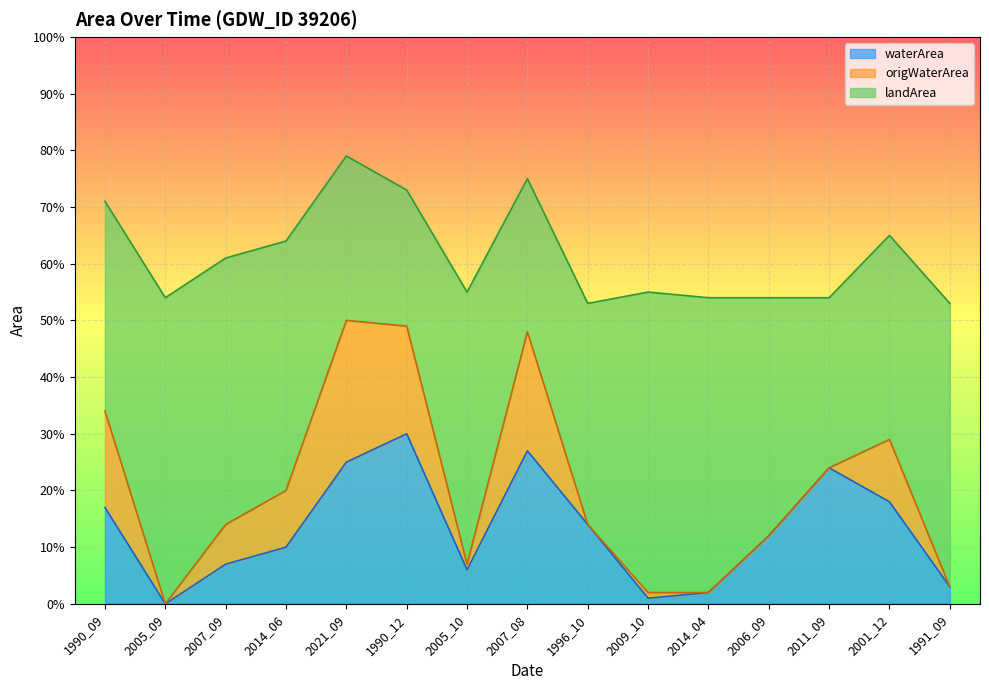

What is the label of the 15th point from the right?

1990_09